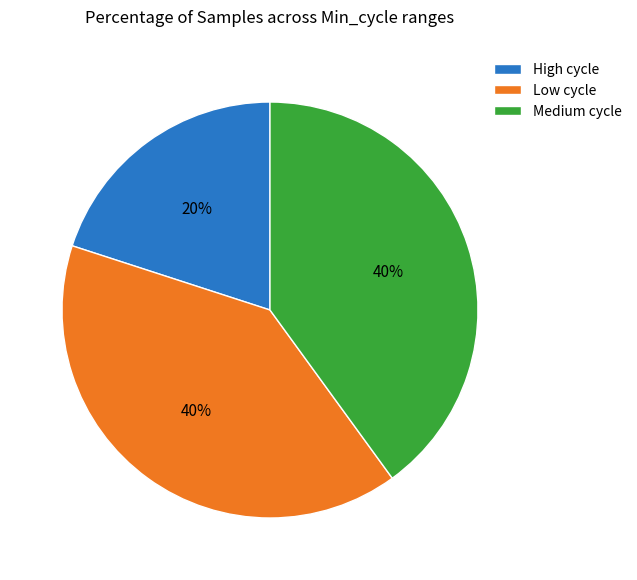

What percentage is the Medium cycle slice, to the nearest percent?

40%